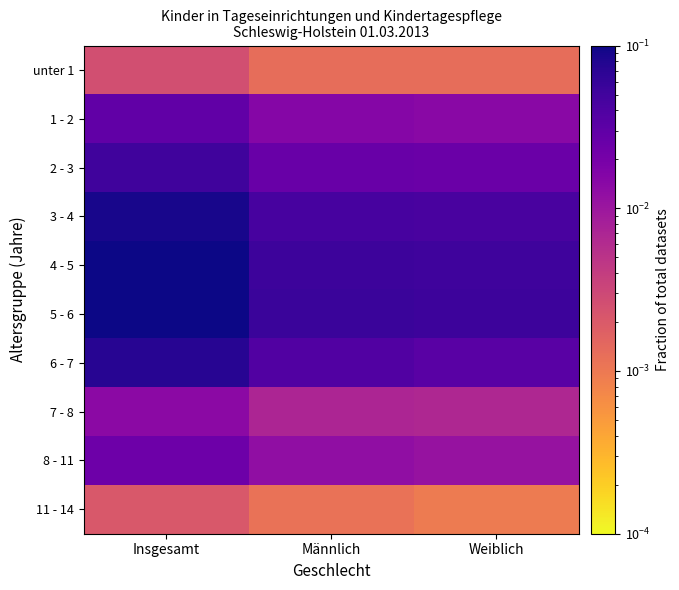

Between Männlich and Insgesamt, which is larger?

Insgesamt